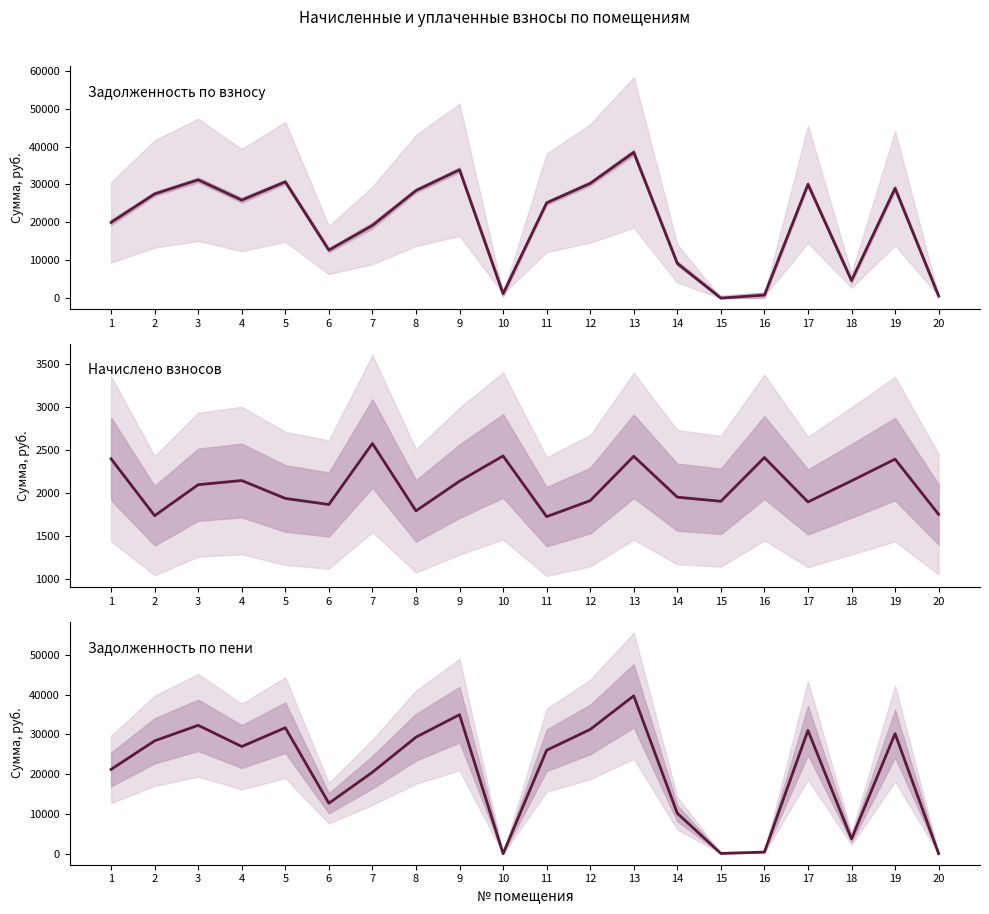

What is the spread (max minus min) of values at 15?

1904.6